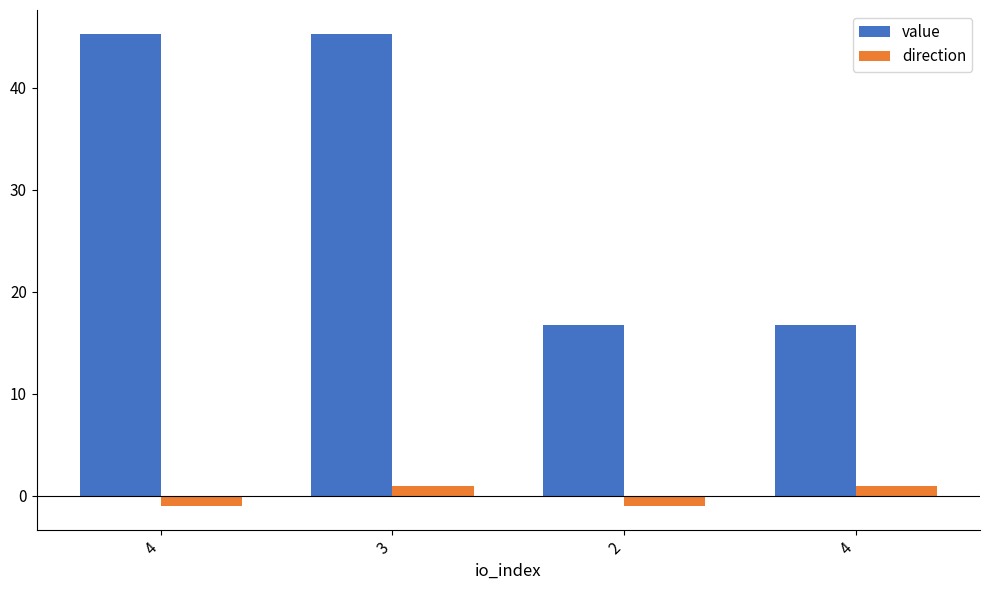

What are all the series names shown in the legend?

value, direction